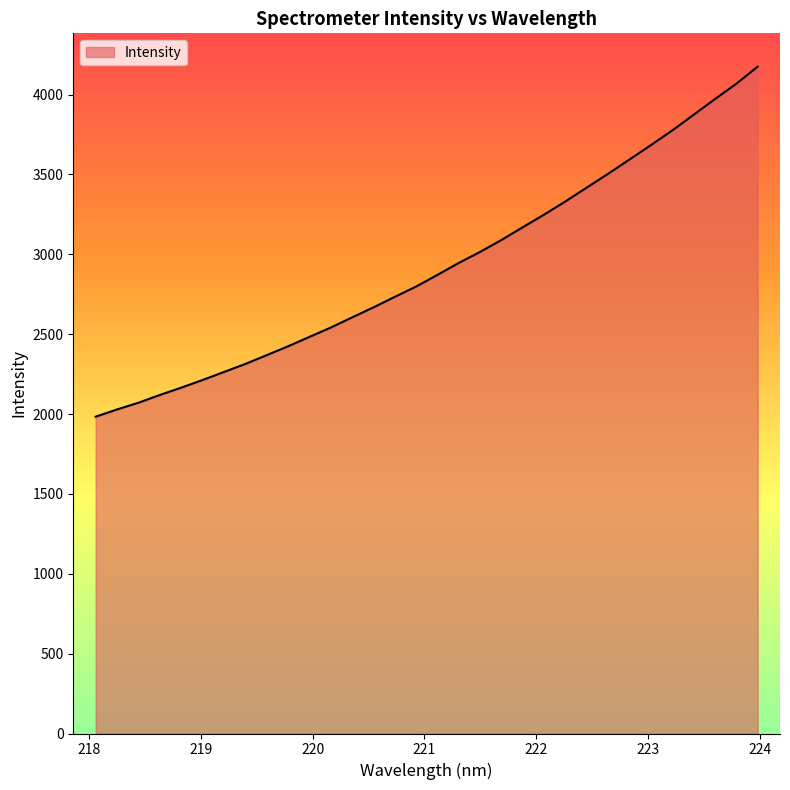

What is the smallest value displayed?

1983.3